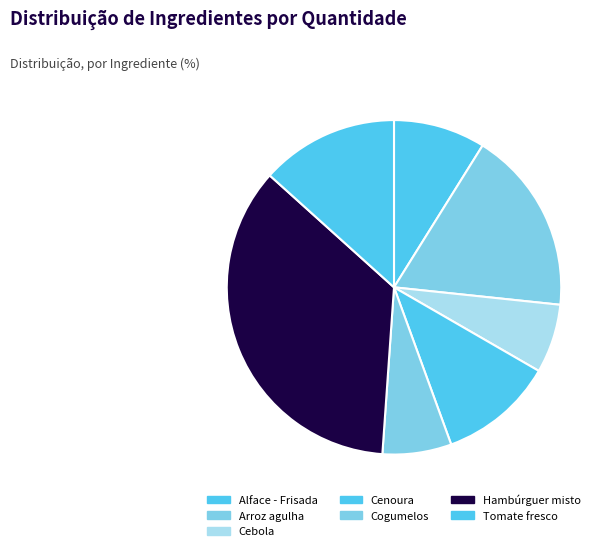

How many slices are in this pie chart?

7